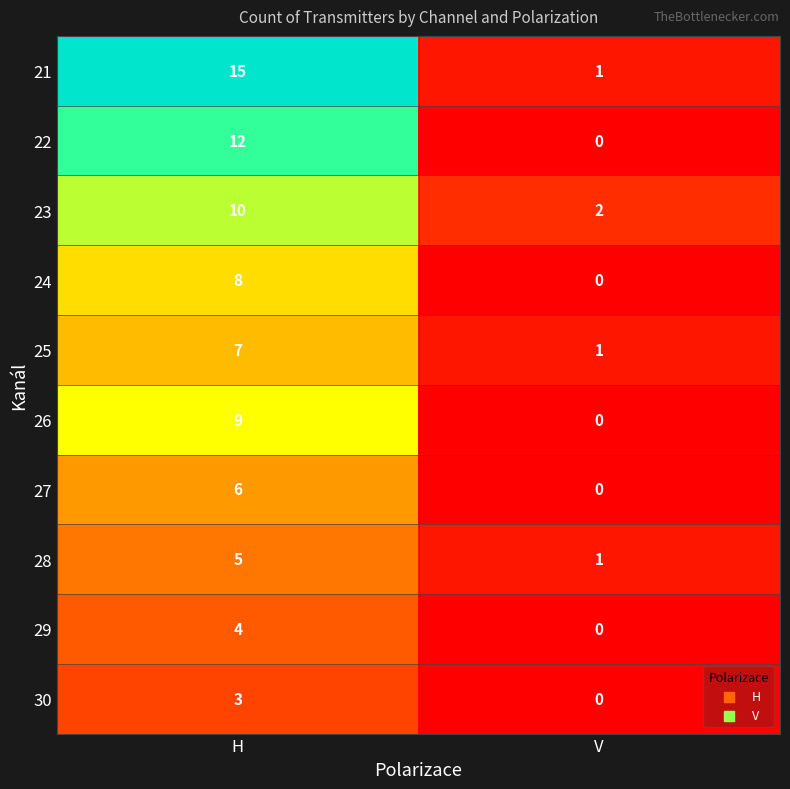

Which series has the largest range (max minus min)?

21